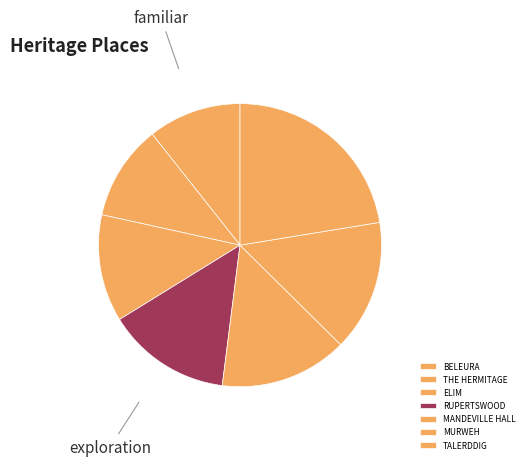

How many slices are in this pie chart?

7